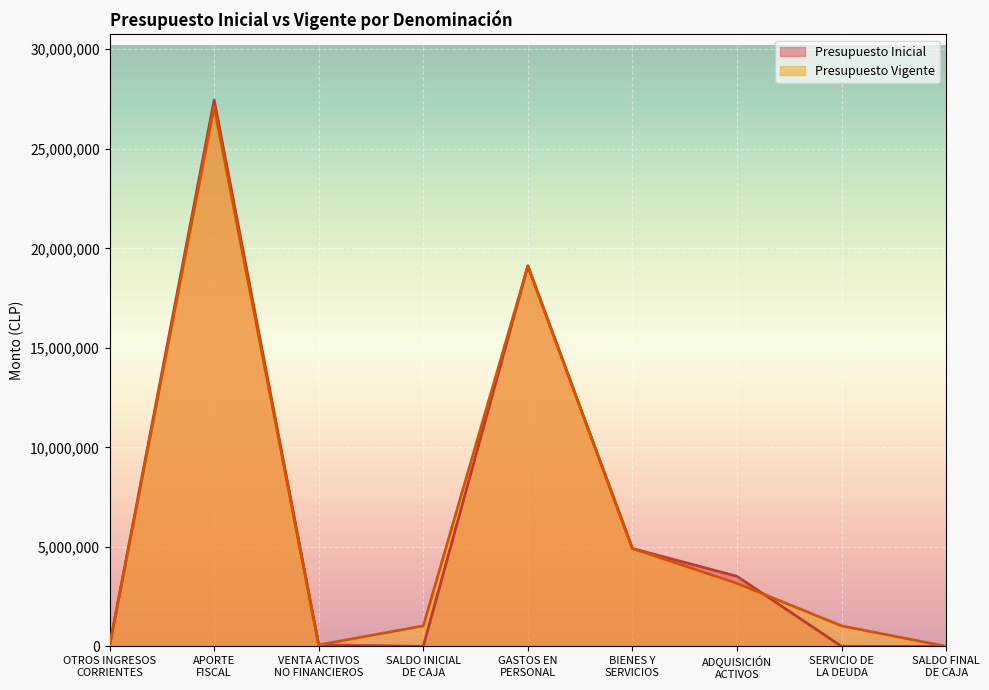

Rank the series by their maximum value, from highest to lowest.

Presupuesto Inicial, Presupuesto Vigente